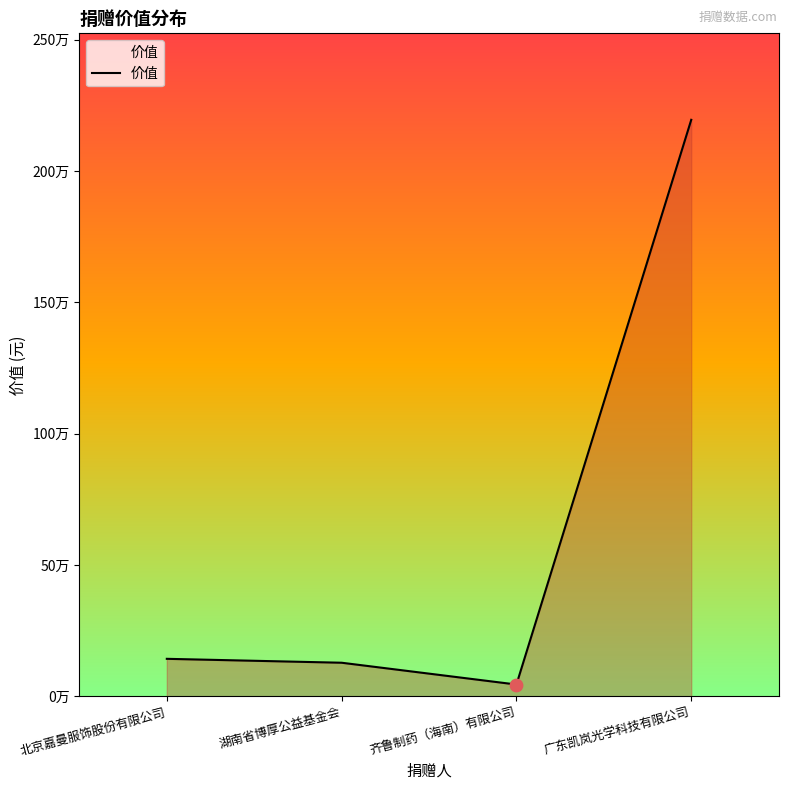

Approximately how many times larger is the value at 北京嘉曼服饰股份有限公司 compared to 湖南省博厚公益基金会?

1.1